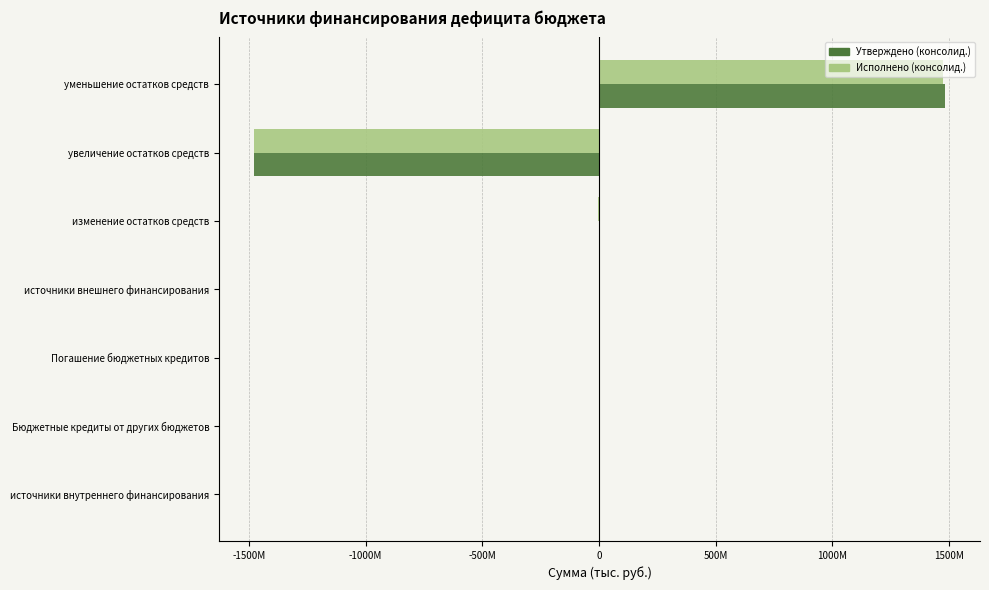

What are all the series names shown in the legend?

Утверждено (консолид.), Исполнено (консолид.)